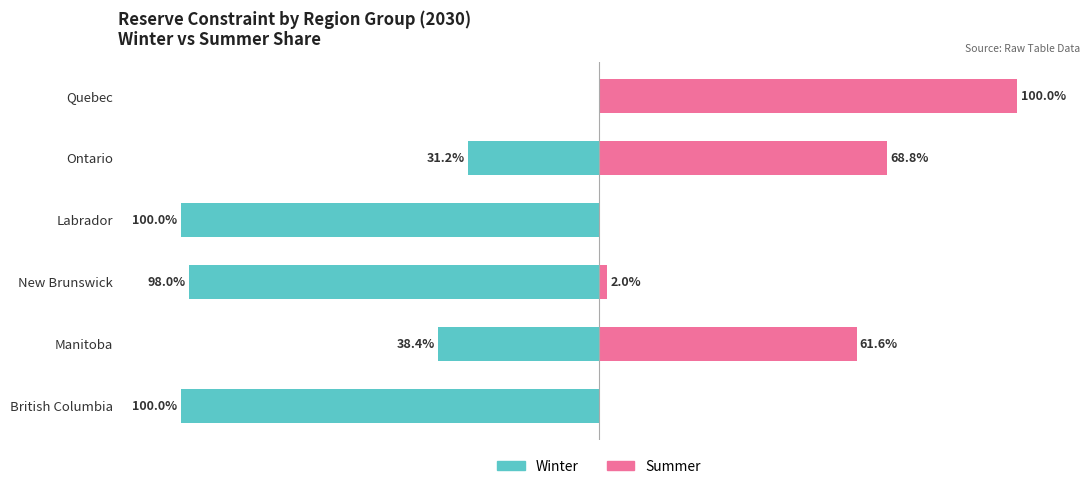

The value of Summer at New Brunswick is 0.7. True or false?

False